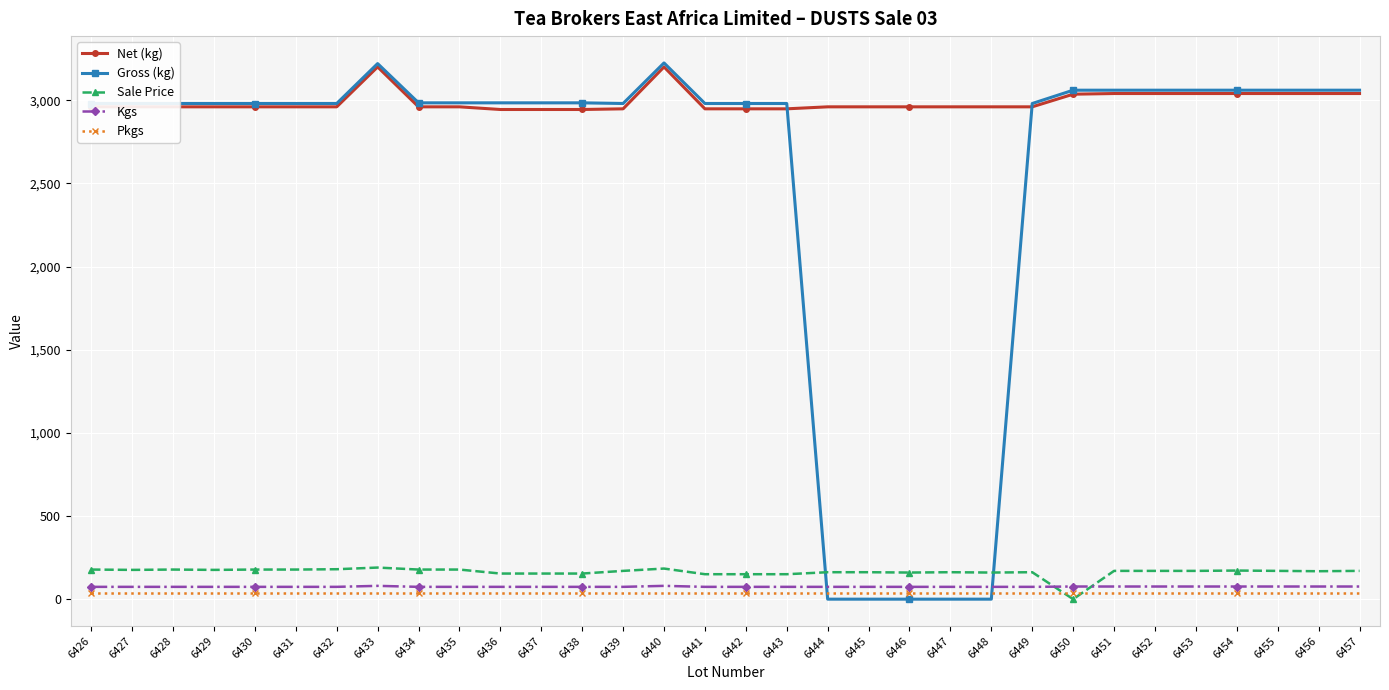

Is it true that Net (kg) equals 4657 at 6438?

False